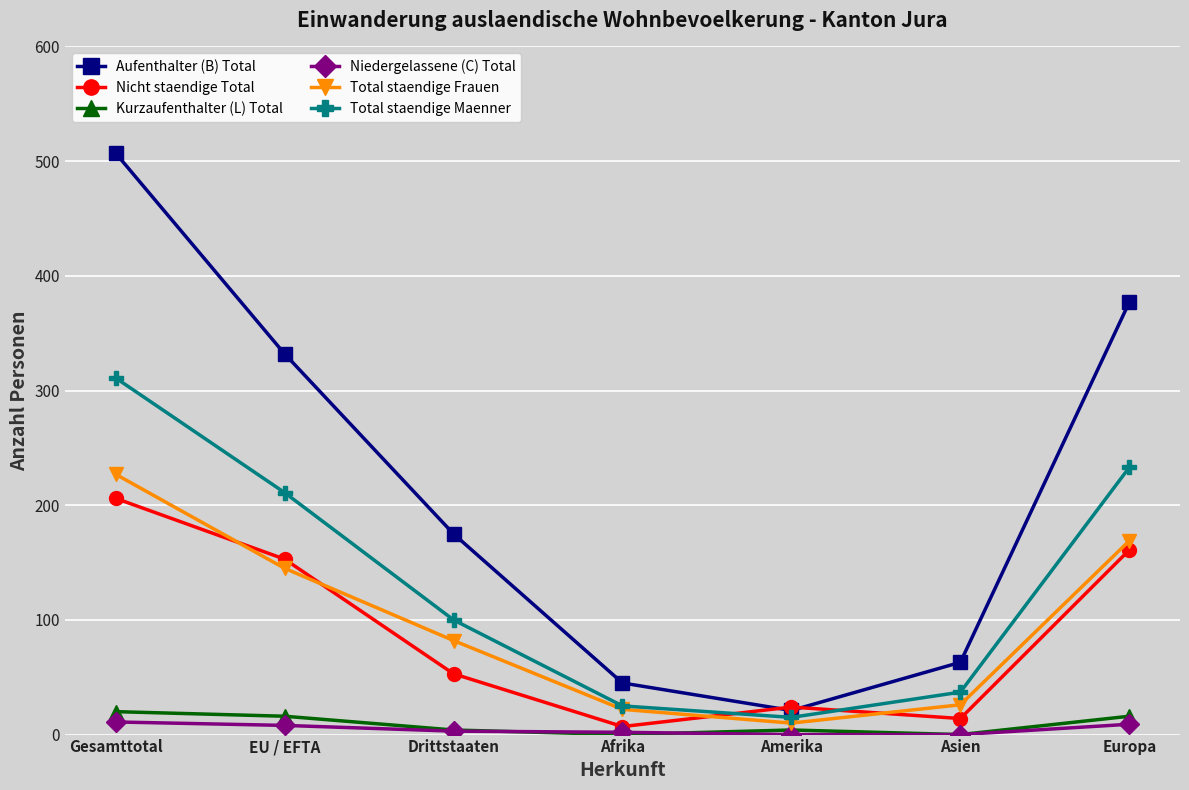

What is the label of the 5th point from the left?

Amerika